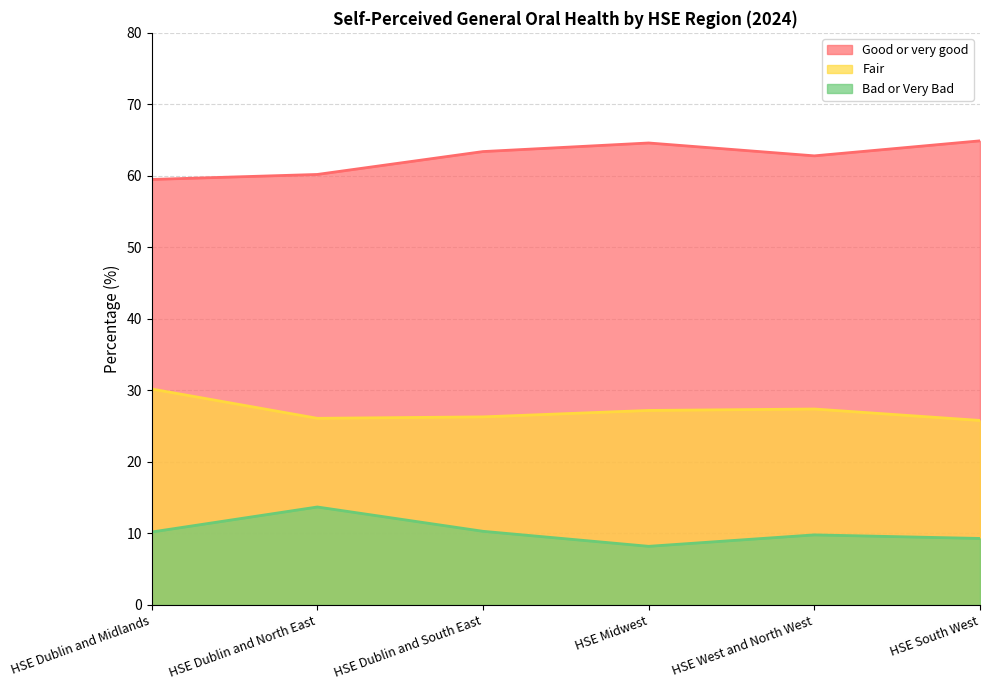

What is the difference between the second highest and second lowest values in the Fair series?

1.3